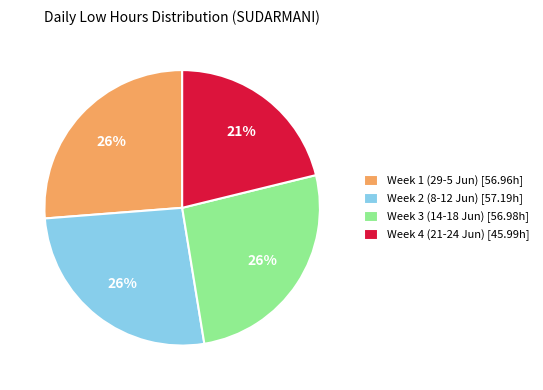

Which category has the smallest portion of the pie?

Week 4 (21-24 Jun) [45.99h]